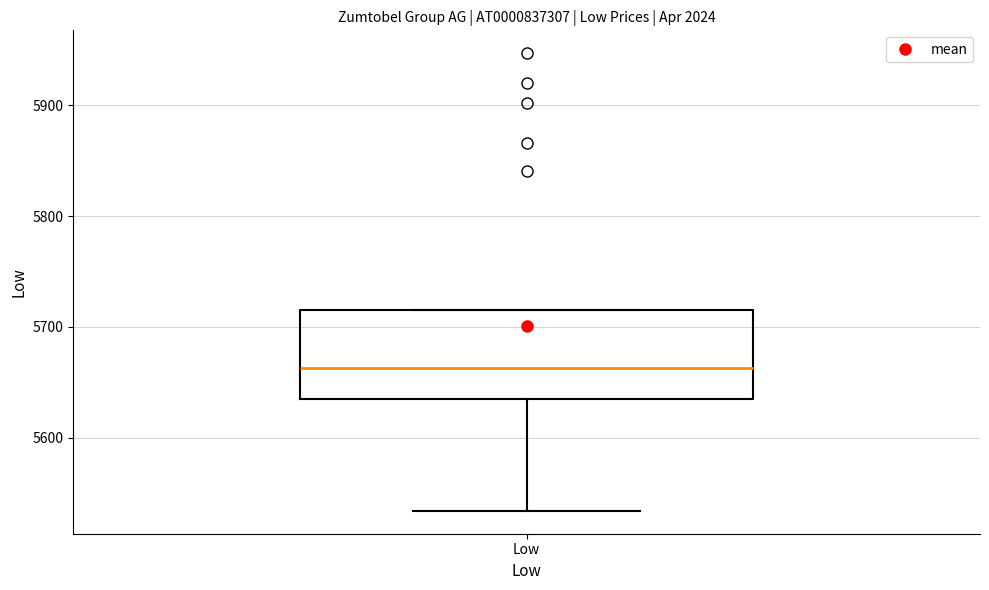

Read this box plot against the y-axis: the position of the median line, the range covered by the box, and the ends of both whiskers. The values are not printed on the chart, so give them approximately, as read against the axis.

median 5660, box 5640 to 5720, whiskers 5530 to 5720